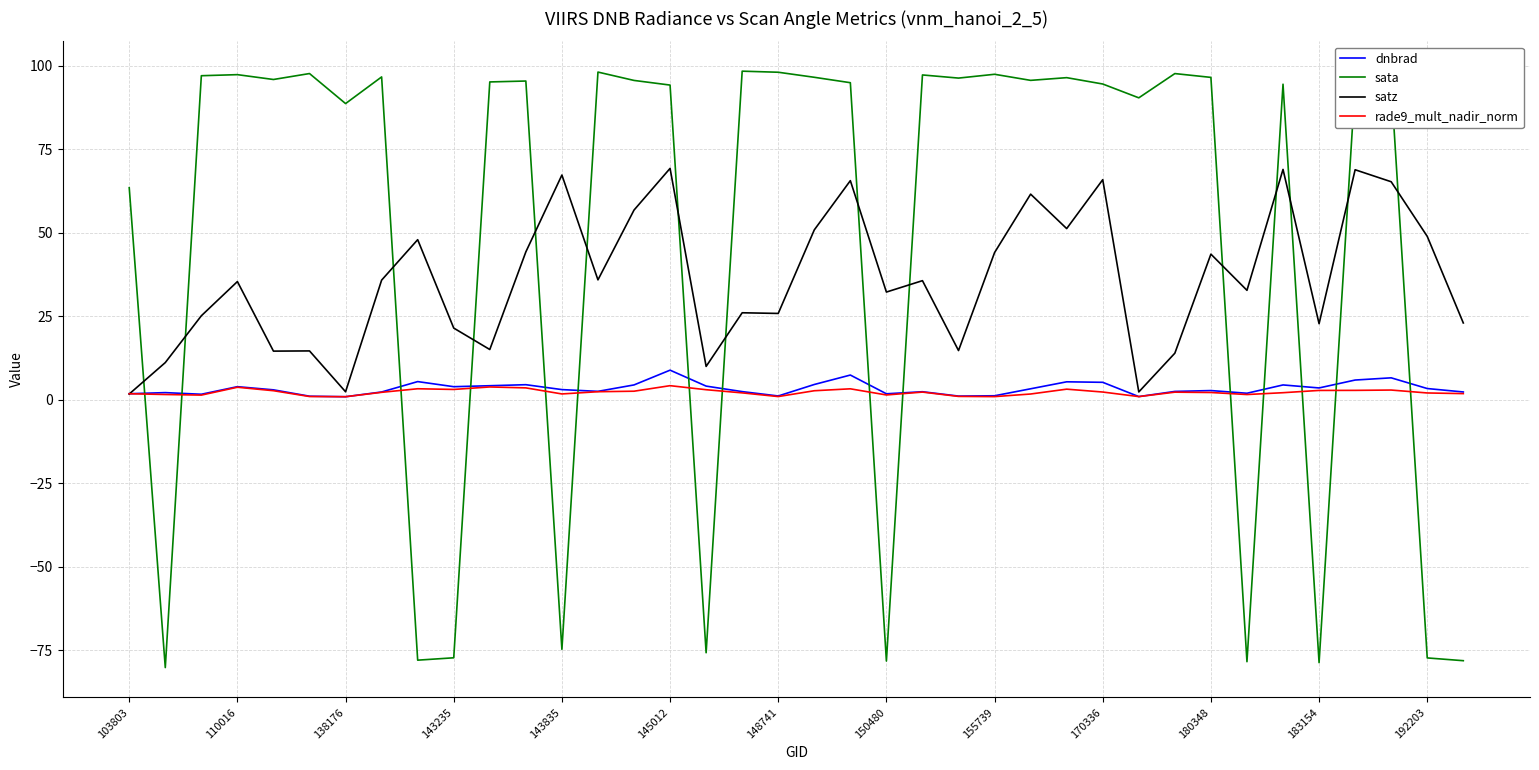

What is the sum of all satz values?

1372.6